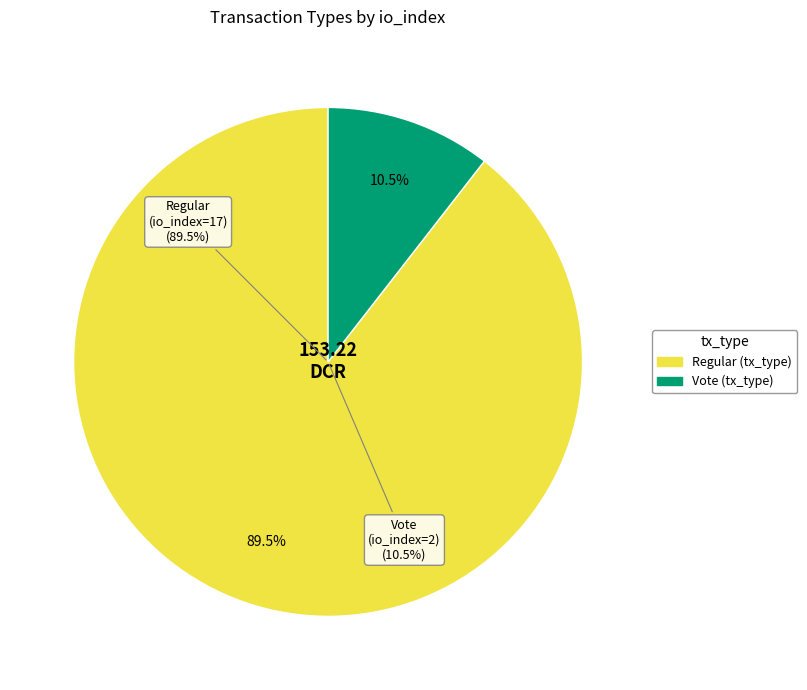

Combined, do Regular and Vote account for over 50%?

Yes